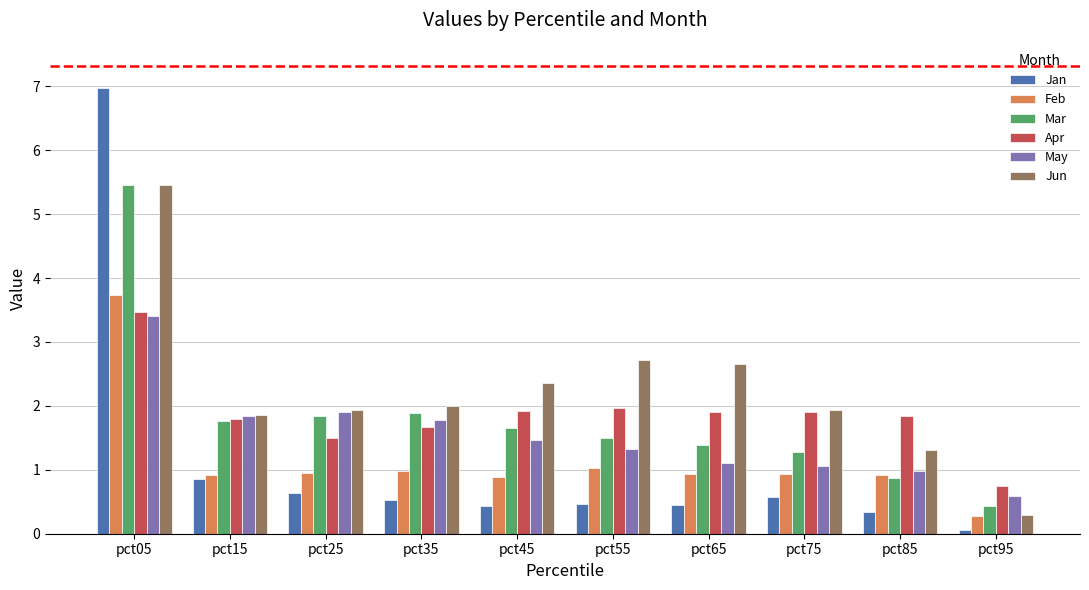

How many groups of bars are there?

10